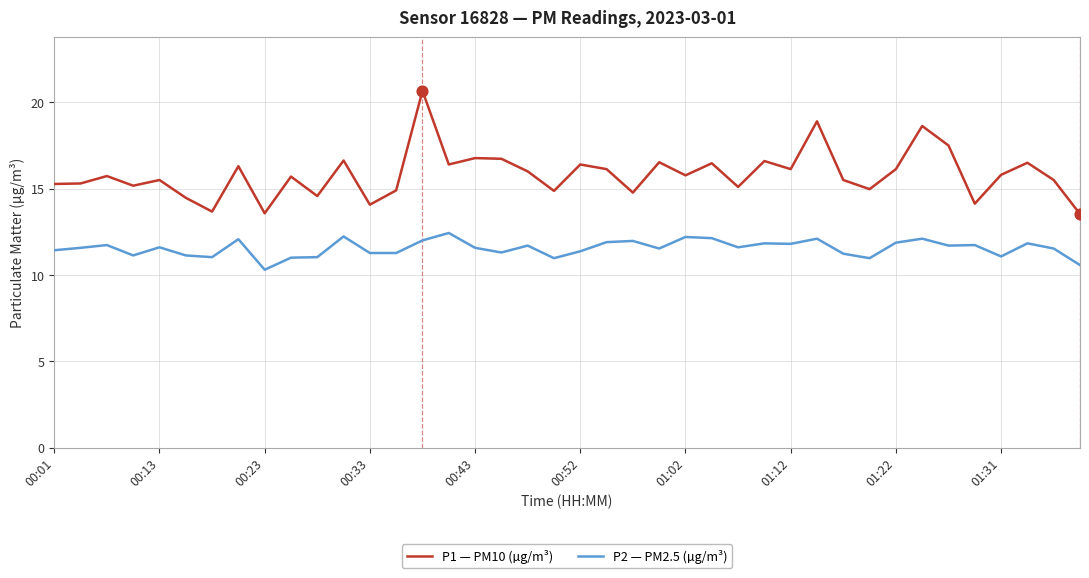

Which series has the widest spread of values?

P1 — PM10 (µg/m³)